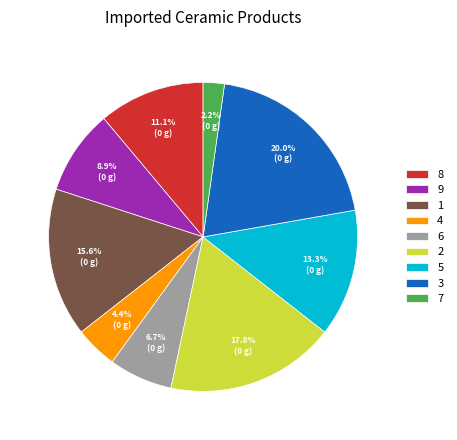

Does 4 represent more than half of the total?

No